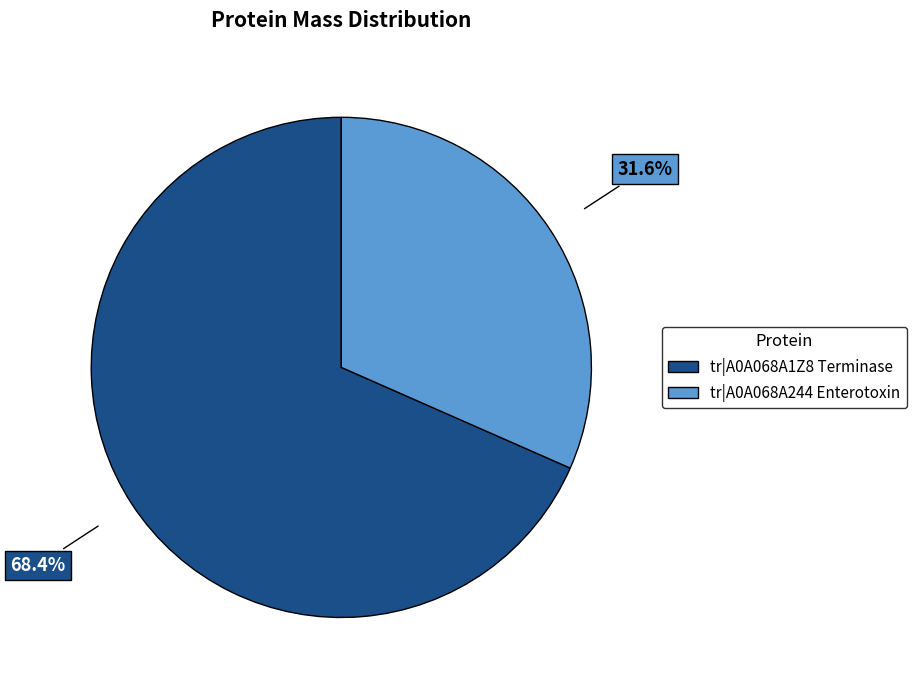

How many slices are in this pie chart?

2